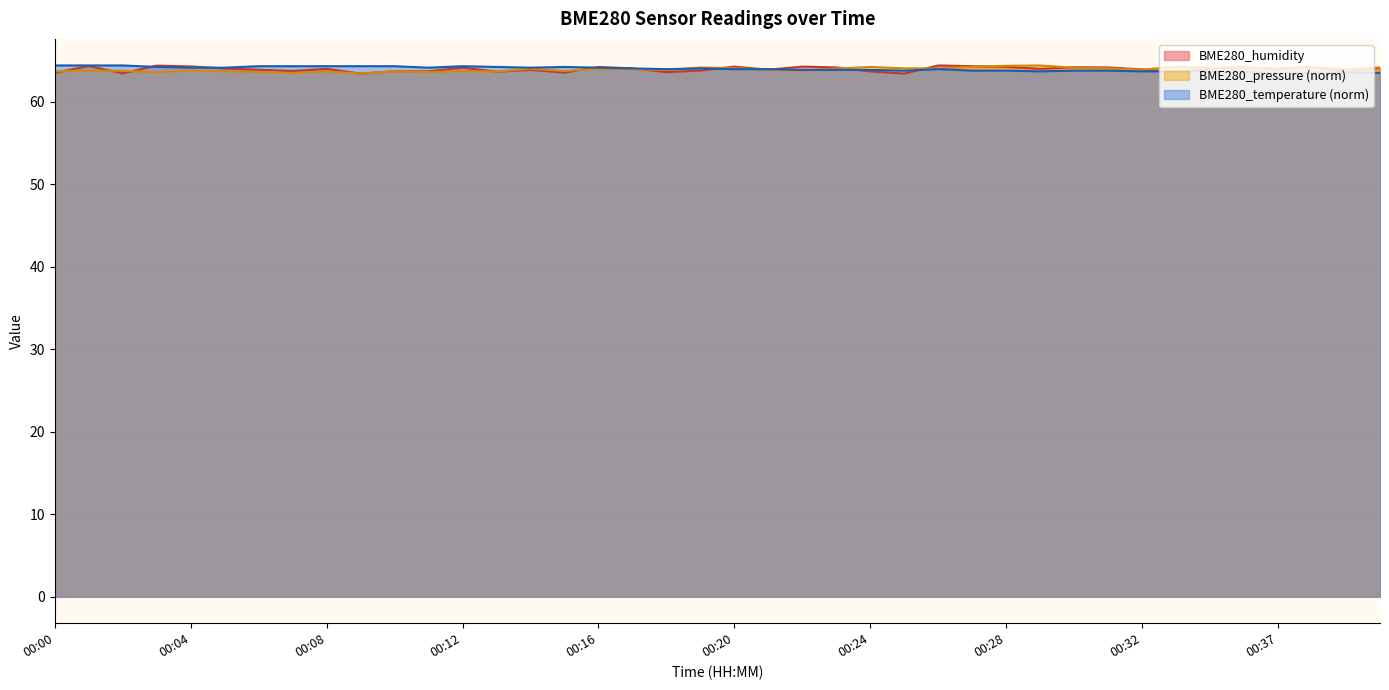

Between 00:03 and 00:27, which series saw the biggest shift?

BME280_pressure